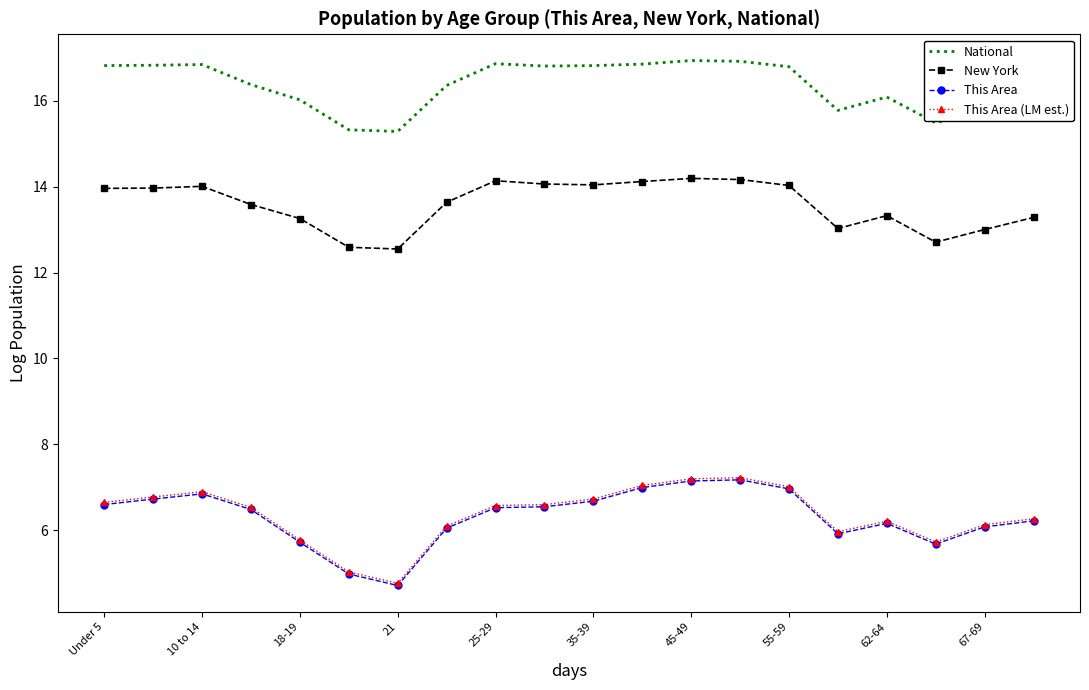

What is the minimum value shown in the chart?

4.7